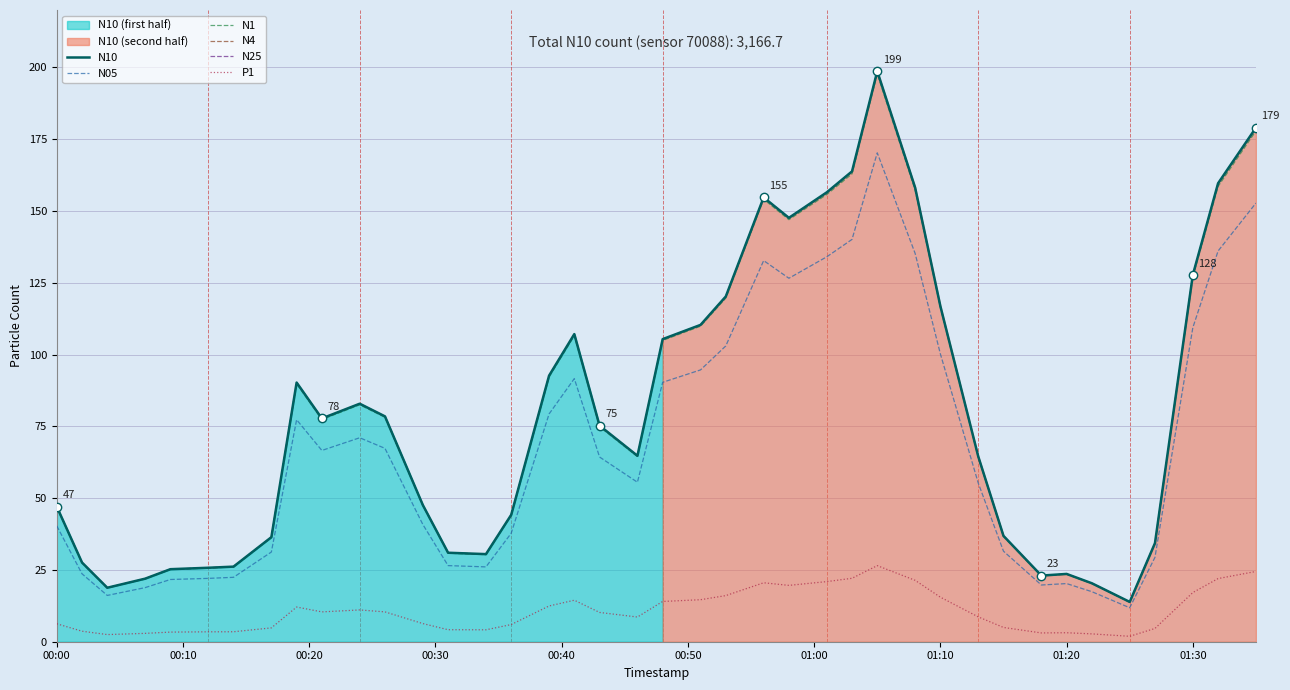

Read the N4 value at 01:10.

116.8